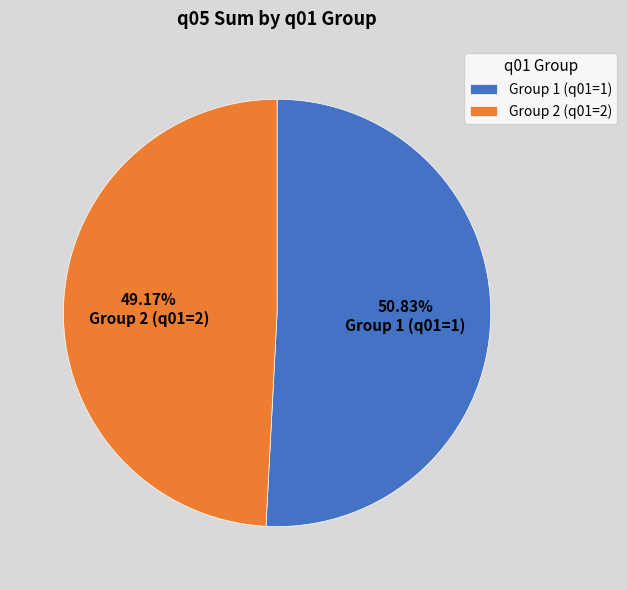

Combined, do Group 1 (q01=1) and Group 2 (q01=2) account for over 50%?

Yes